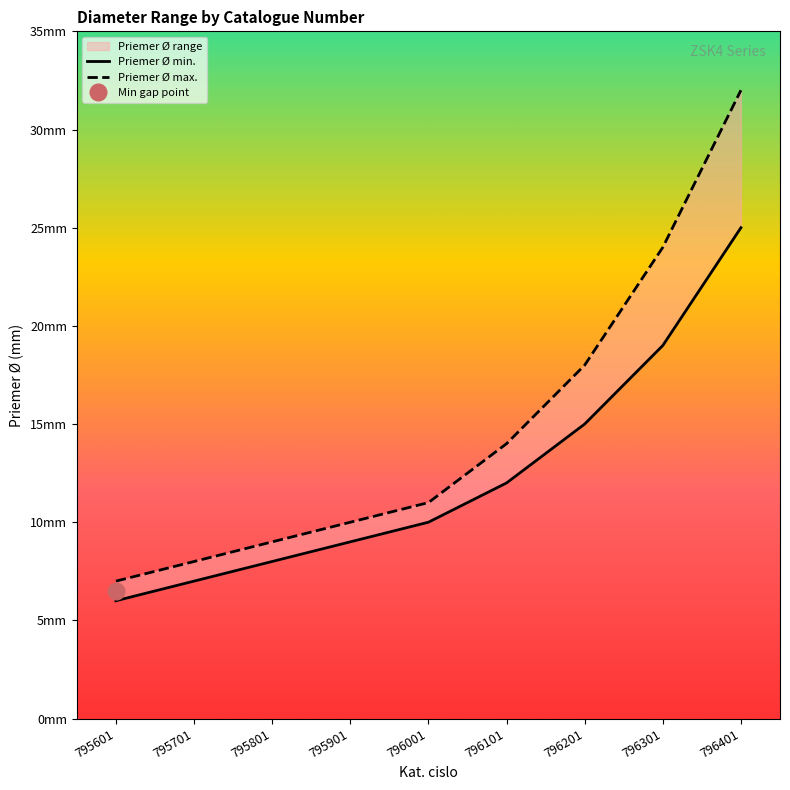

True or false: Priemer Ø max. has more than 0 interior local peaks.

False